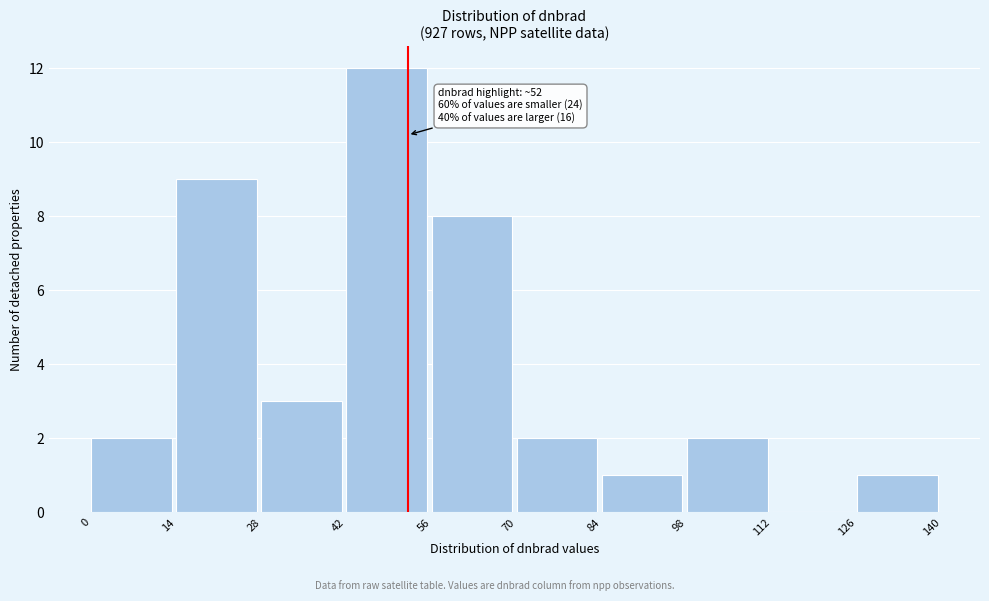

Over which range of the x-axis is the bar tallest?

42 to 56